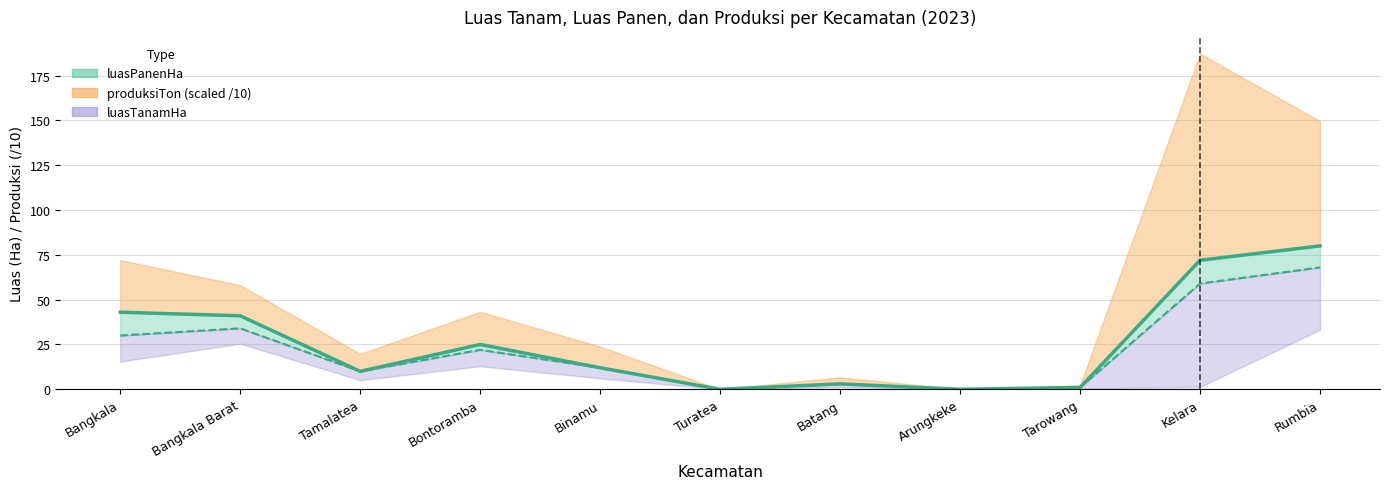

At which label does luasPanenHa first exceed 12?

Bangkala